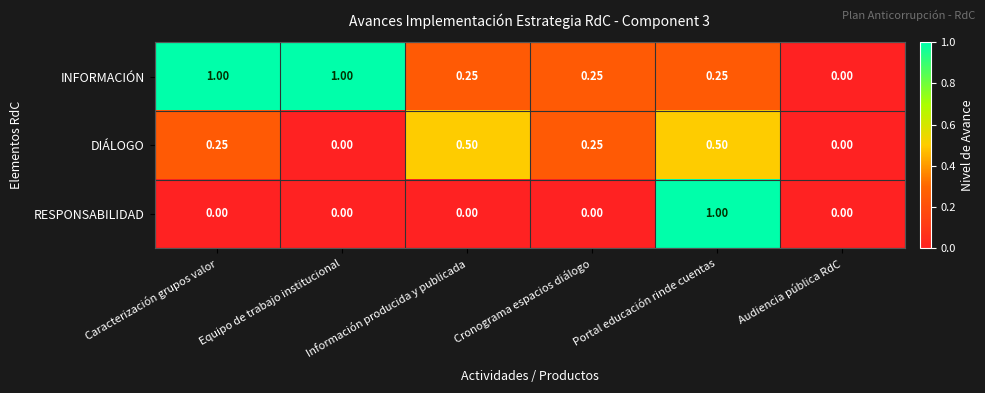

Between Caracterización grupos valor and Cronograma espacios diálogo, which series saw the biggest shift?

INFORMACIÓN